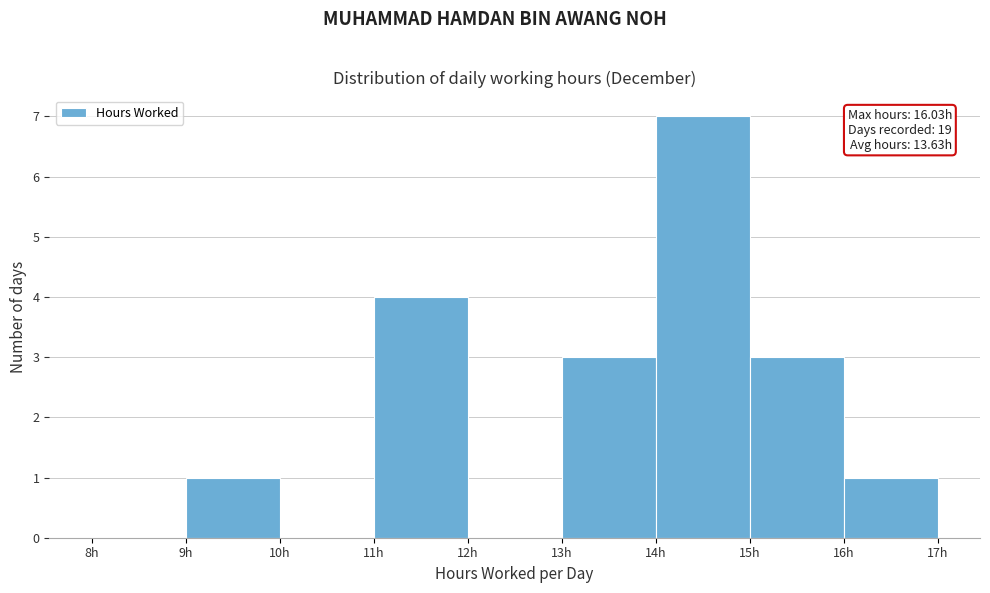

Over which range of the x-axis is the bar tallest?

14 to 15